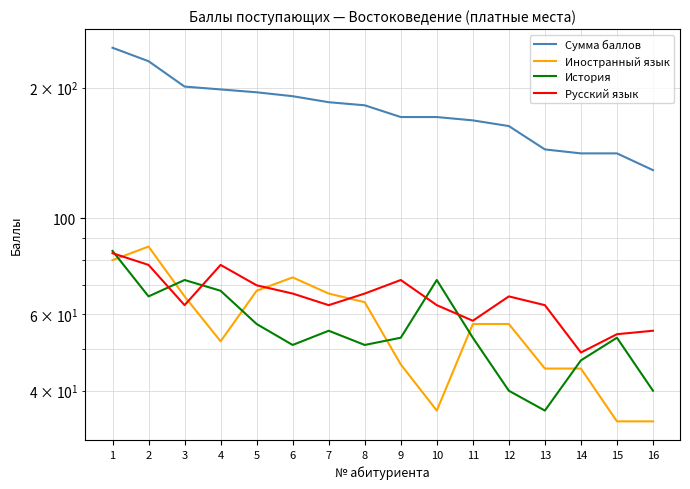

Reading left to right, extract all data points from this chart.

Сумма баллов: 247	230	201	198	195	191	185	182	171	171	168	163	144	141	141	129
Иностранный язык: 80	86	66	52	68	73	67	64	46	36	57	57	45	45	34	34
История: 84	66	72	68	57	51	55	51	53	72	53	40	36	47	53	40
Русский язык: 83	78	63	78	70	67	63	67	72	63	58	66	63	49	54	55